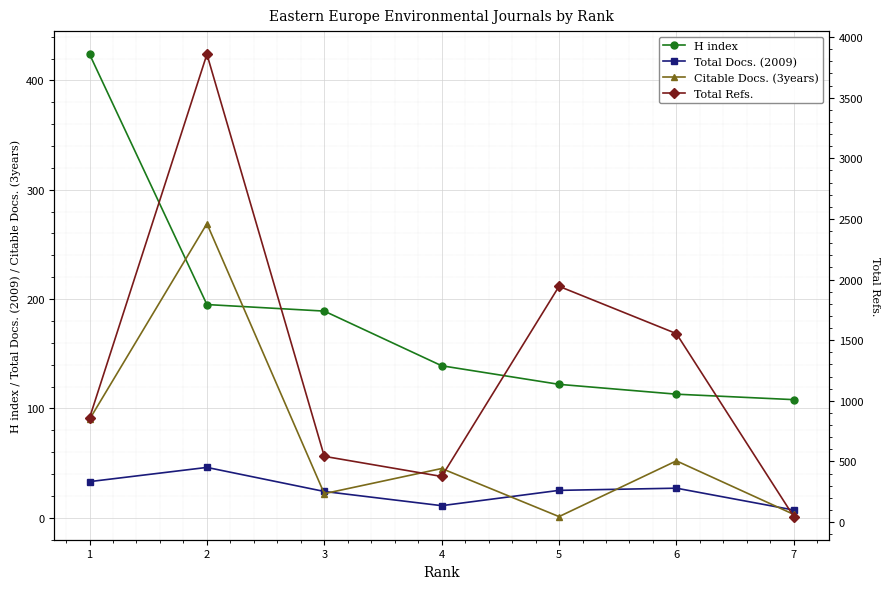

The Total Refs. series shows 45 at 7. True or false?

True